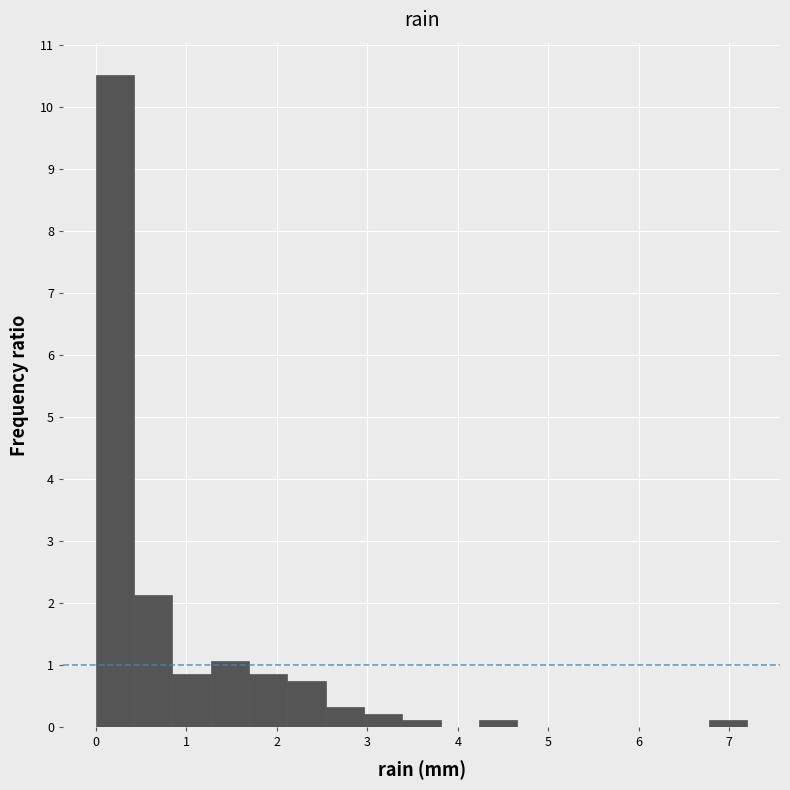

How tall is the bar that spans 0.0 to 0.4 on the x-axis? Neither the bar edges nor the heights are printed on the chart, so give them approximately, as read against the axes.

10.5